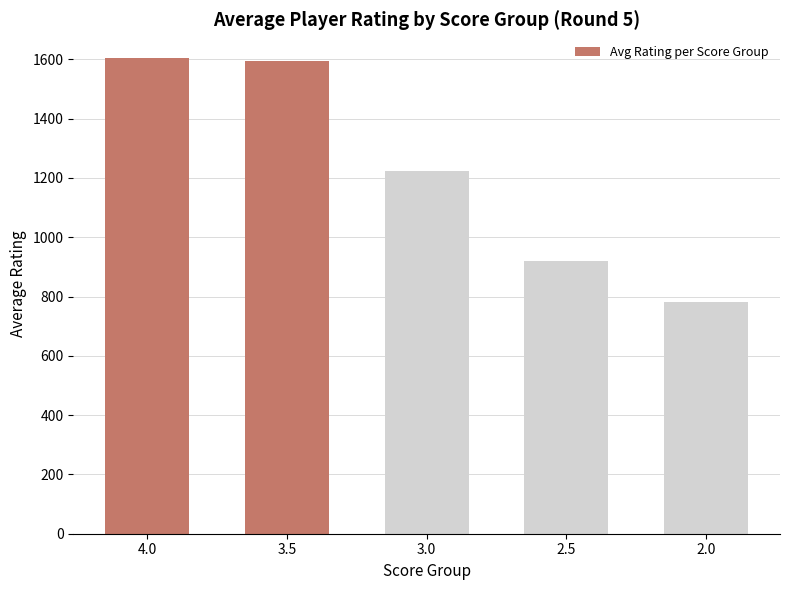

What is the sum of the values at 3.0 and 2.0?

2006.6